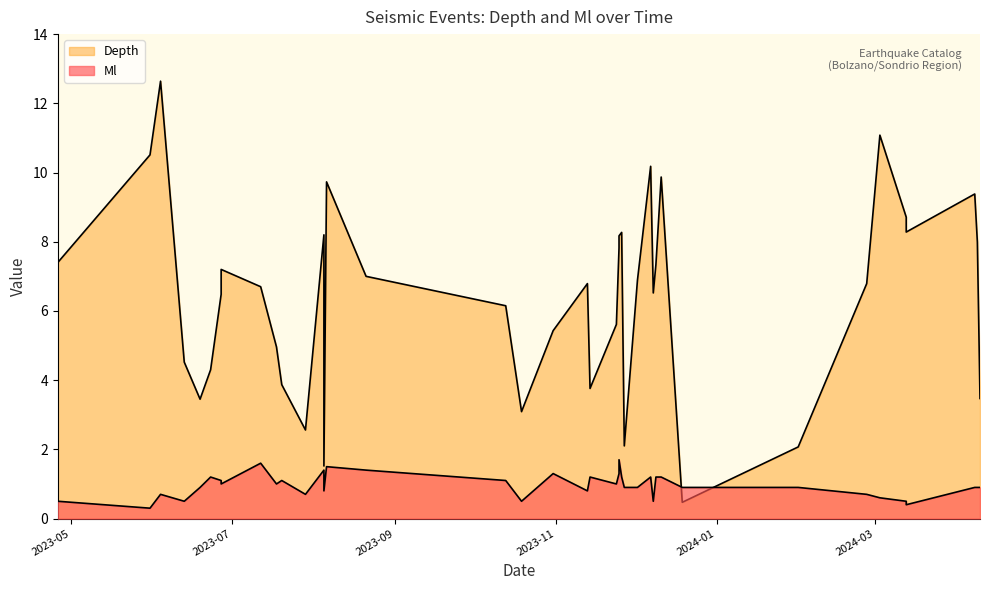

Is the value of Depth at 2023-12-09 greater than the value of Ml at 2023-11-14?

Yes